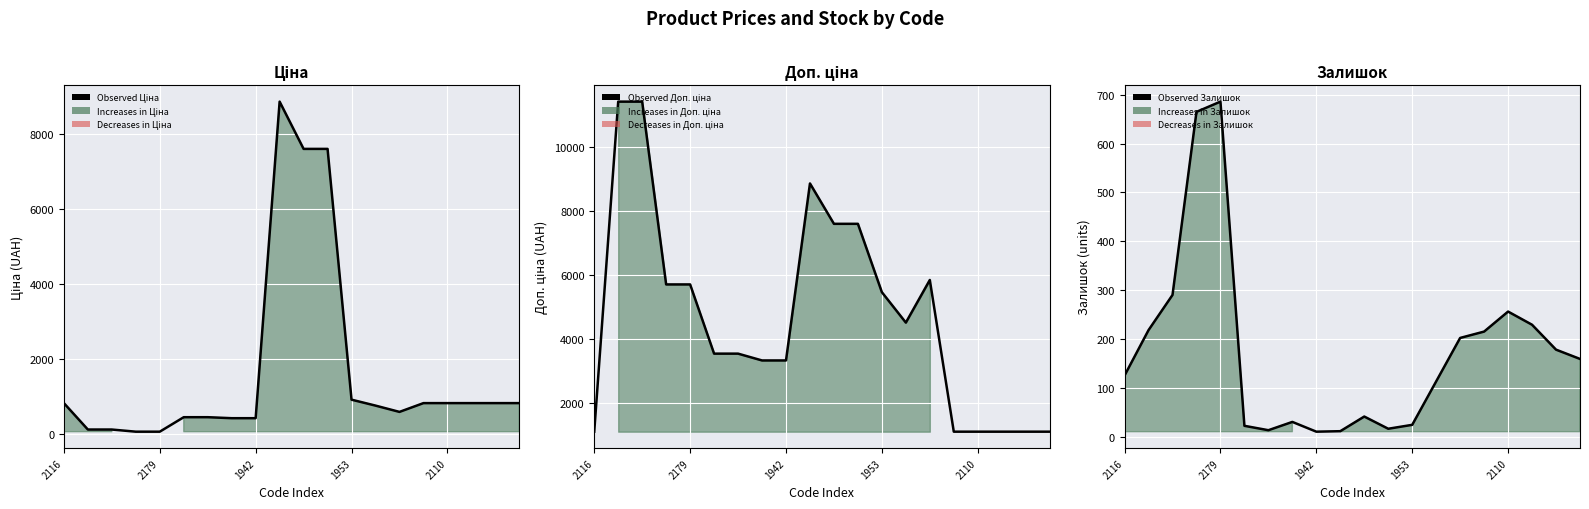

Rank the series by their maximum value, from highest to lowest.

Observed Доп. ціна, Observed Ціна, Observed Залишок